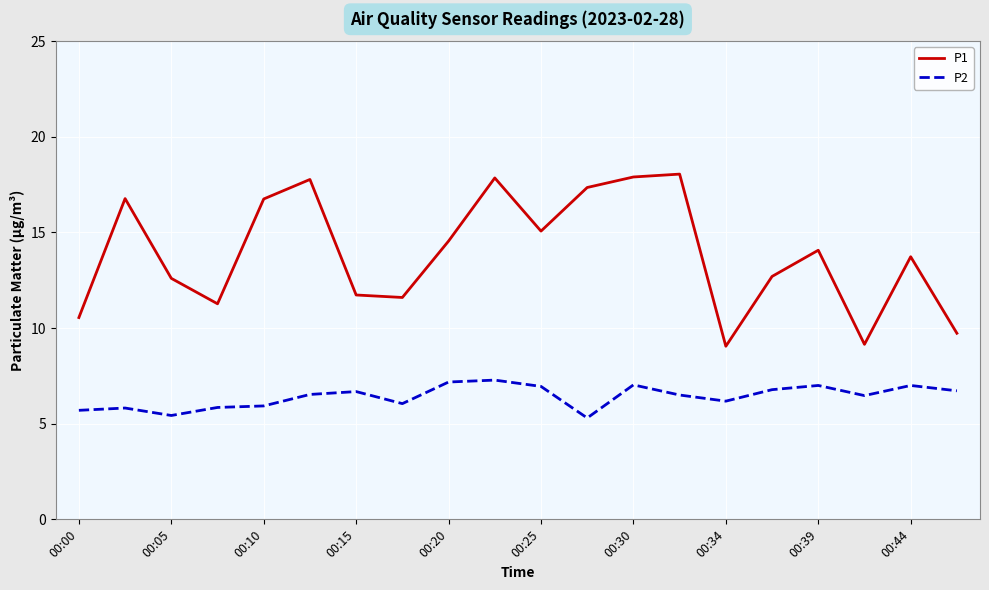

What is the minimum value shown in the chart?

5.3